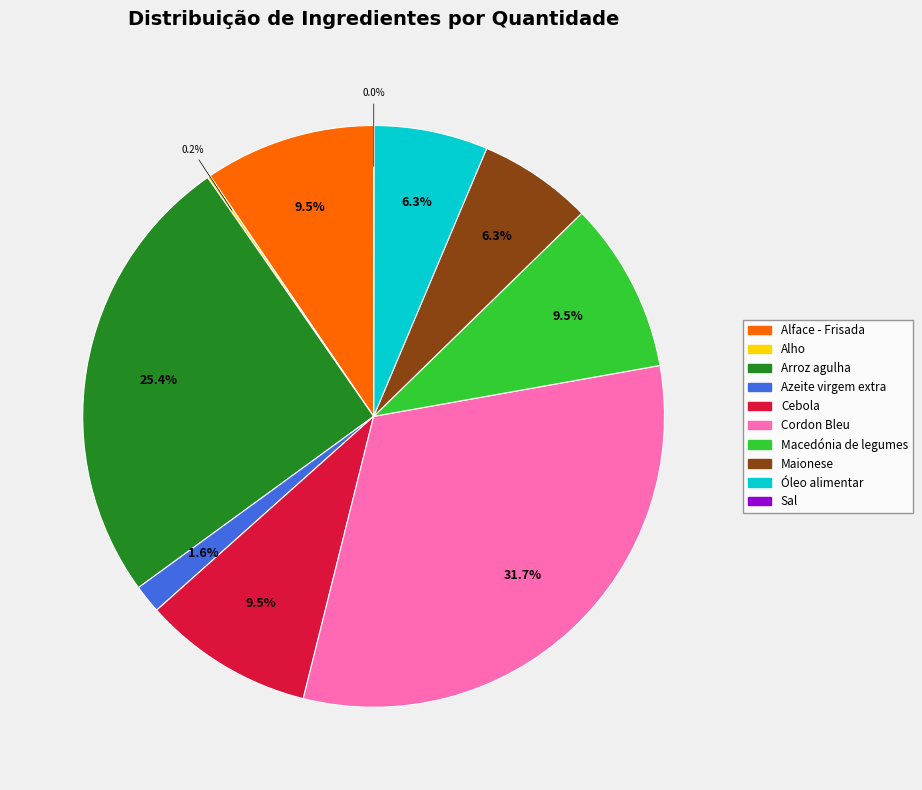

Approximately how many times larger is the value at Cordon Bleu compared to Alface - Frisada?

3.3